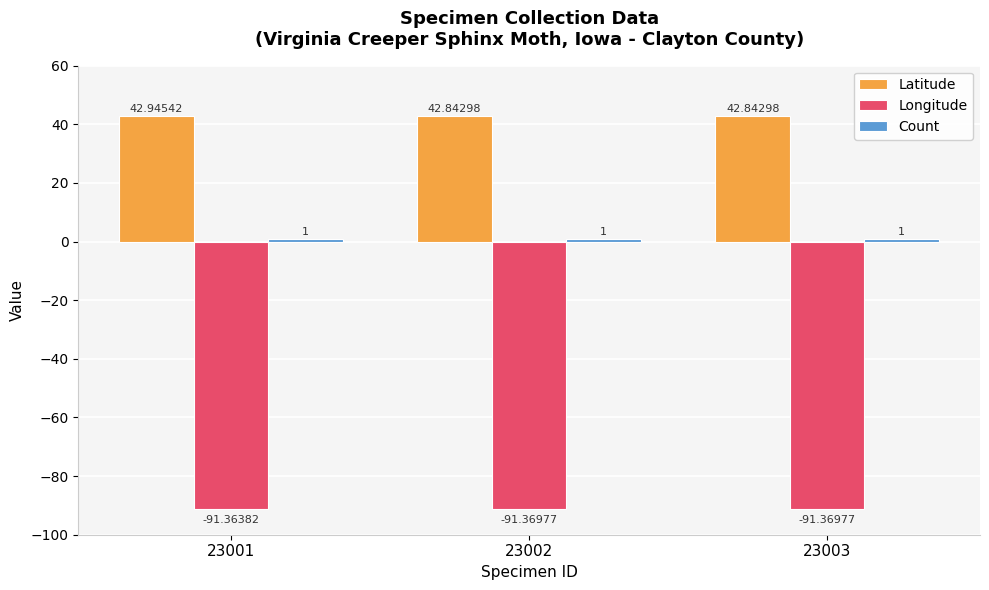

Which series has the widest spread of values?

Latitude